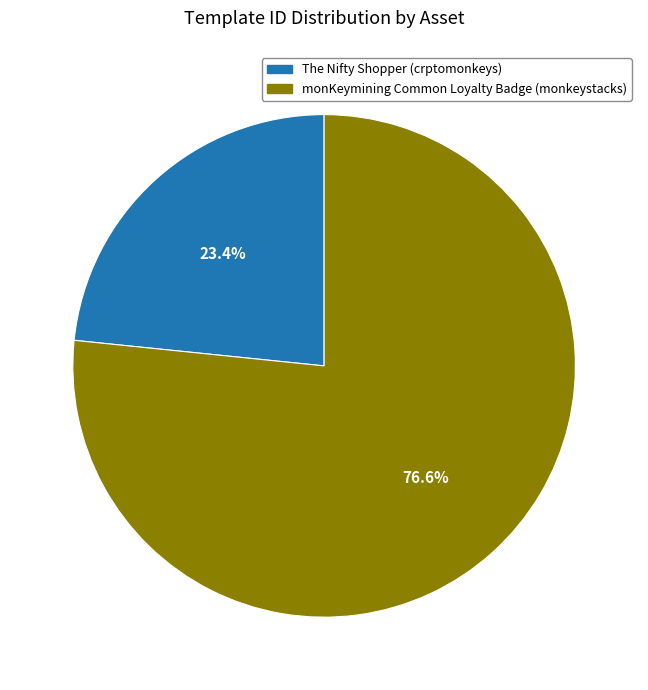

How many slices are in this pie chart?

2